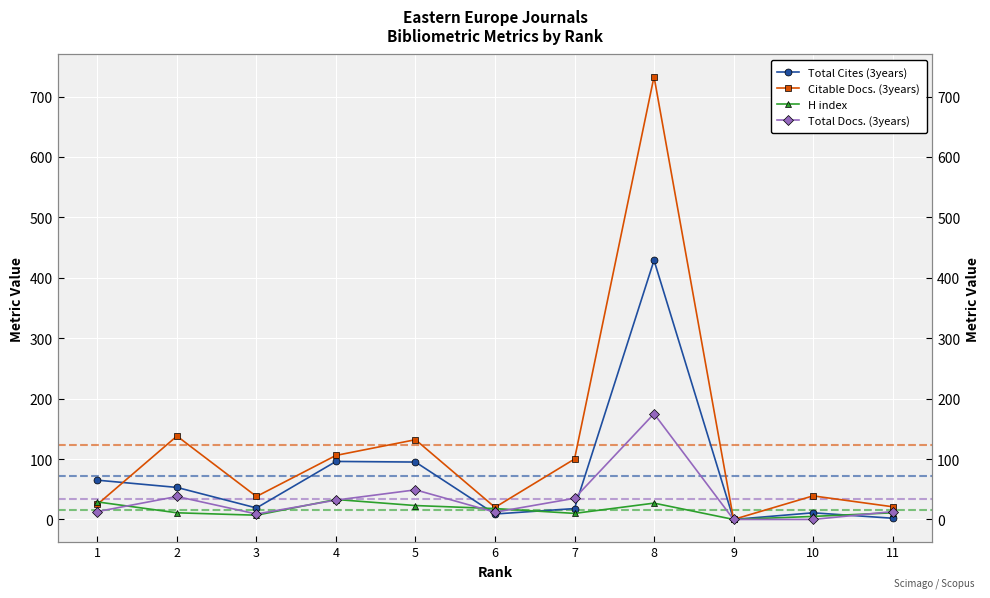

What is the highest value of the Total Docs. (3years) series?

175